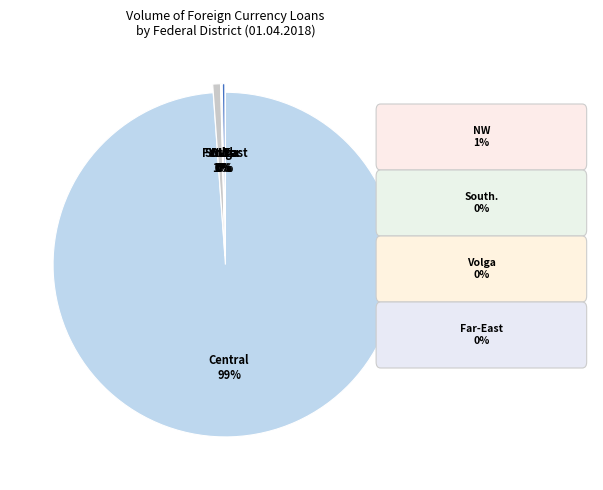

Is there any slice that represents more than half of the pie?

Yes